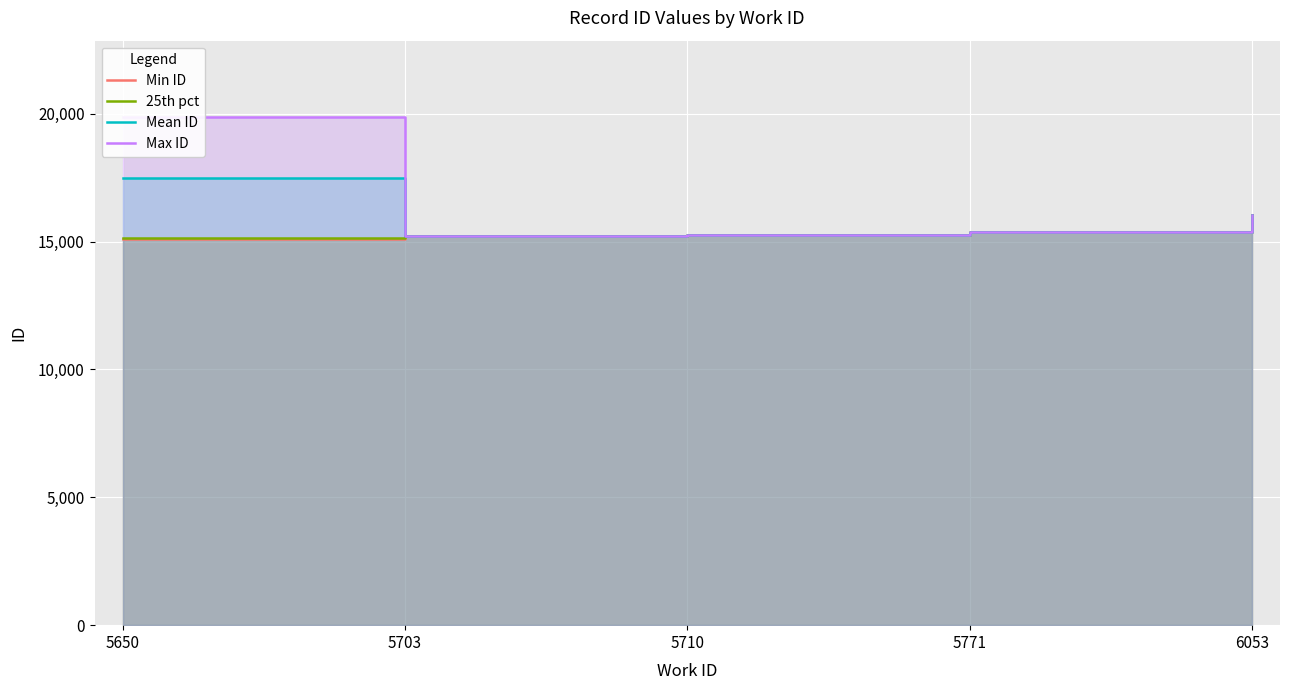

What is the difference between the Min ID values at 5710 and 5650?

137.0